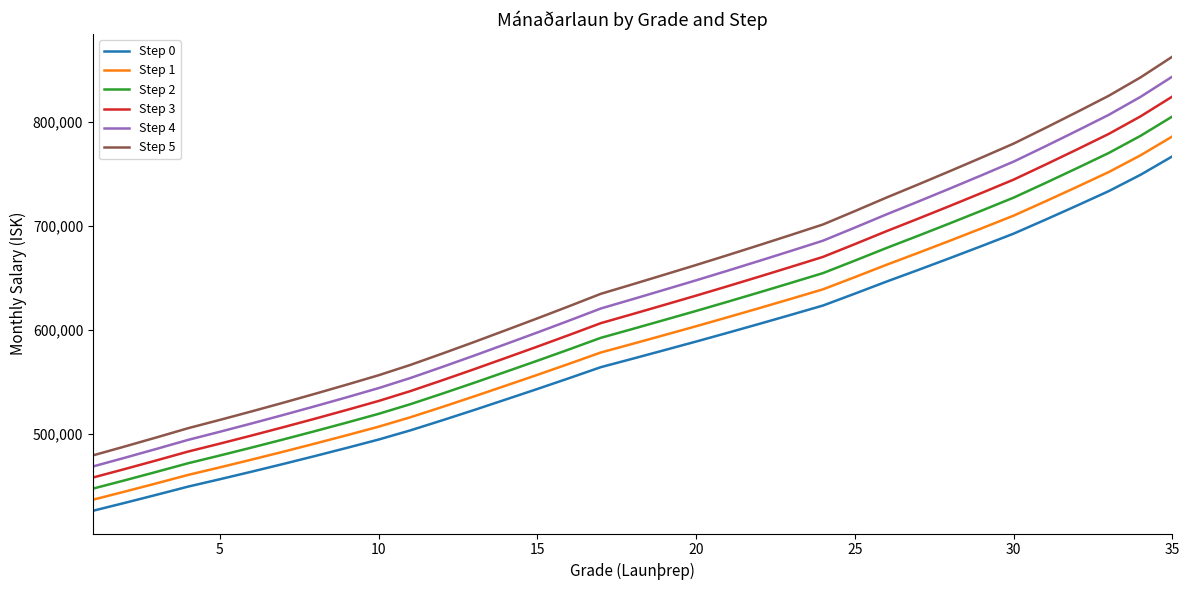

What is the difference between the maximum and minimum values in the Step 4 series?

374813